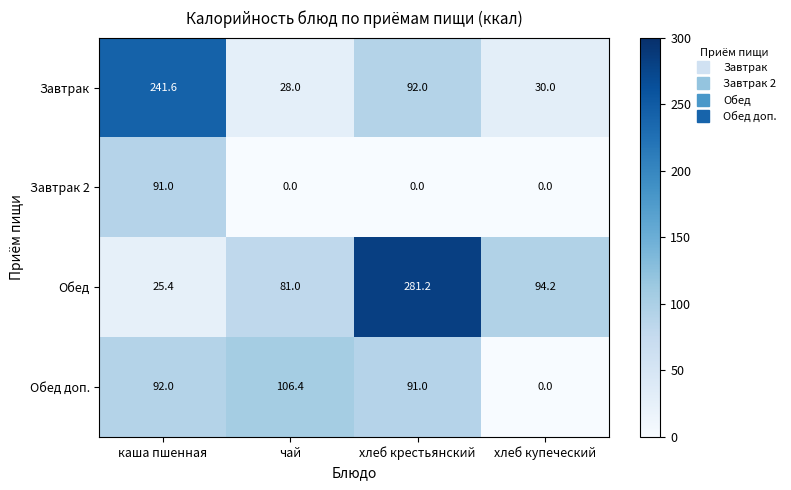

The value of Завтрак at каша пшенная is 241.6. True or false?

True